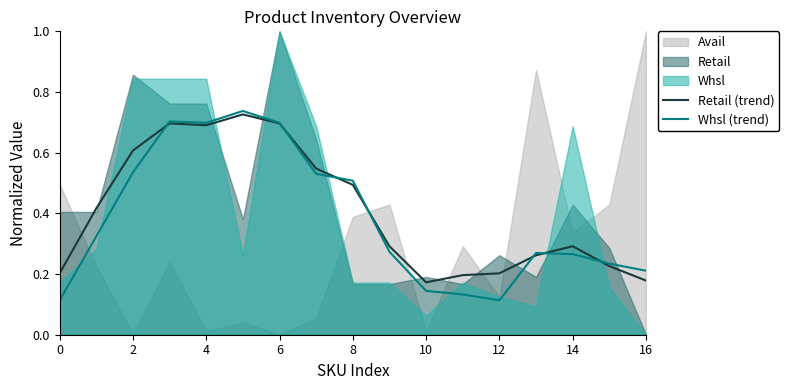

What is the average value of the Whsl (trend) series?

0.4